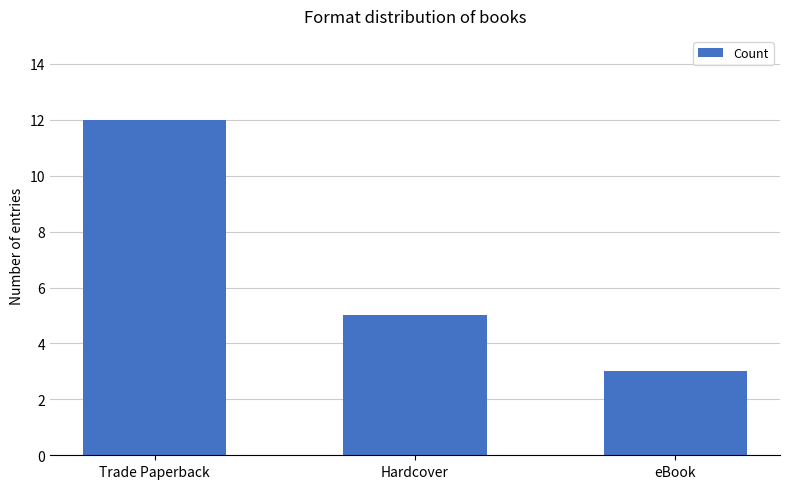

How many data points are less than 5?

1